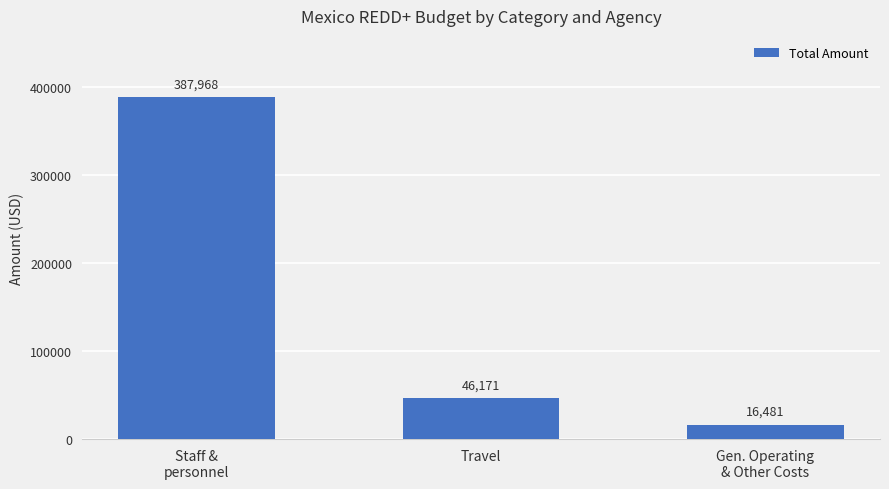

Where is the data nearest to the value 202224?

Travel